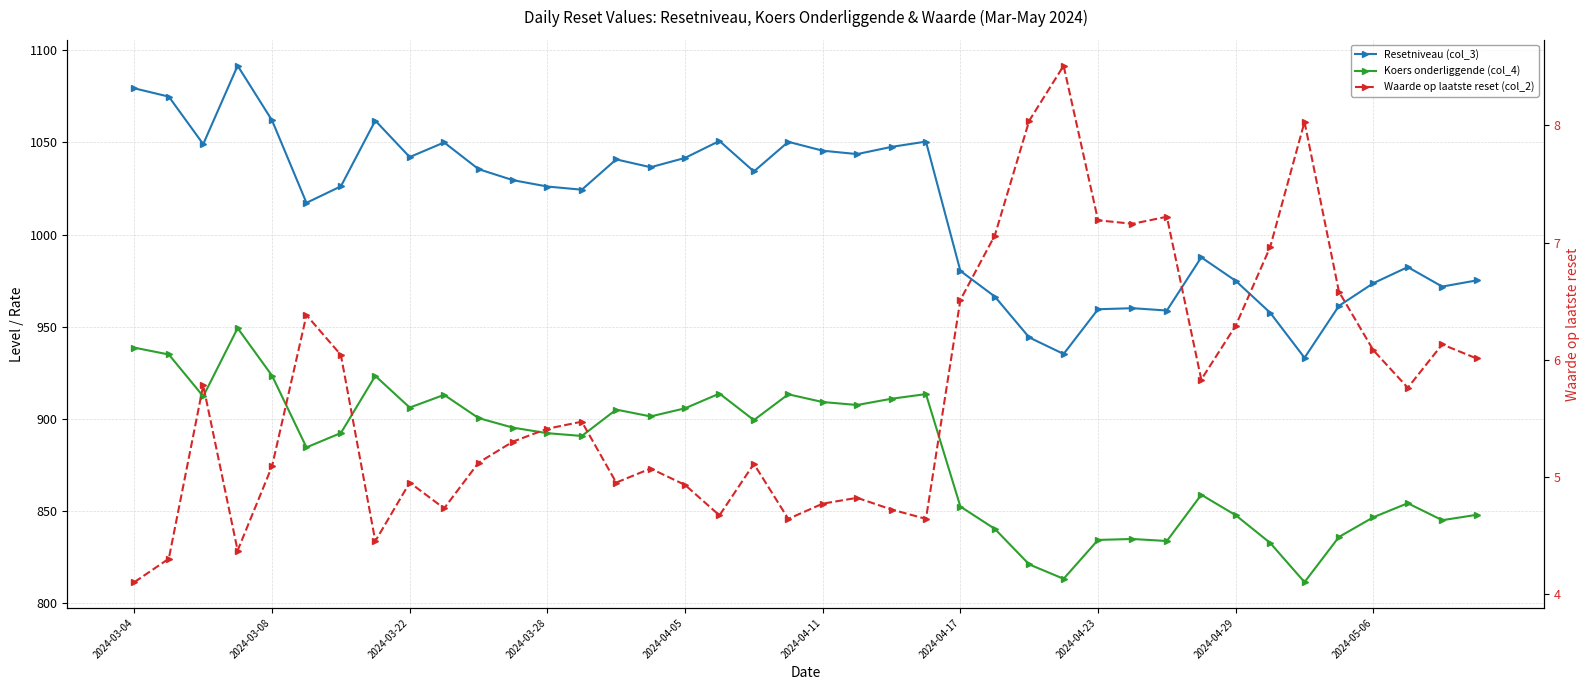

Which category has the lowest value across all series?

2024-03-04